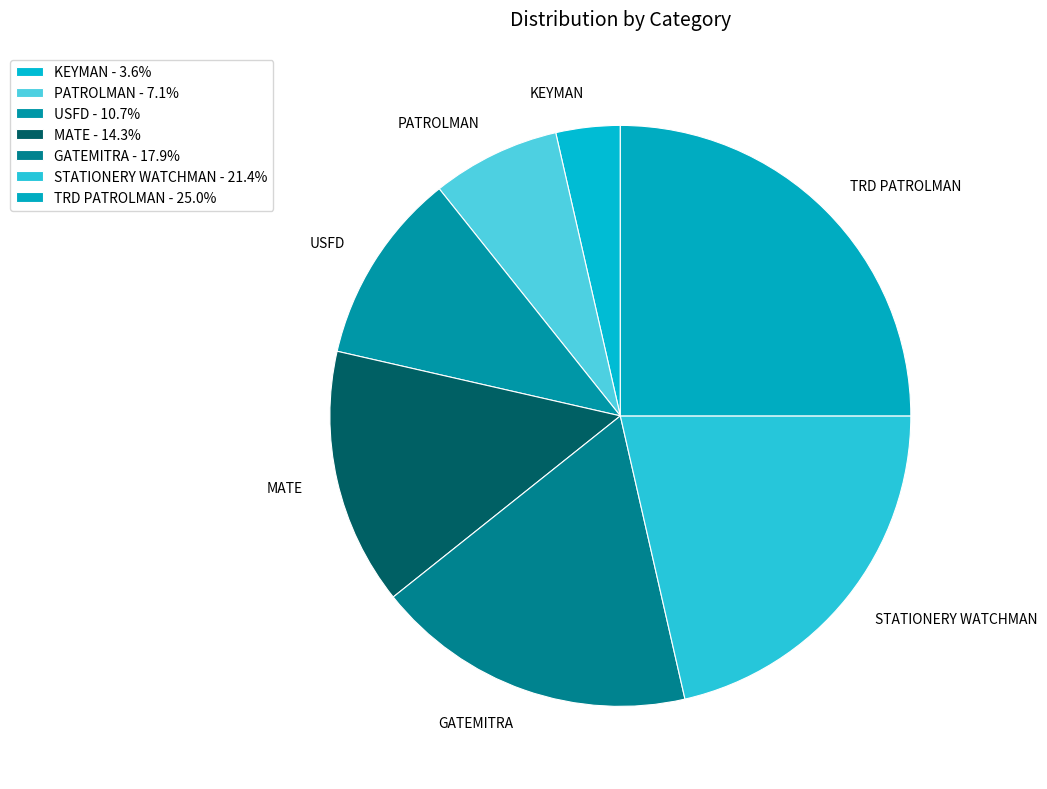

Approximately how many times larger is the value at MATE compared to TRD PATROLMAN?

0.6